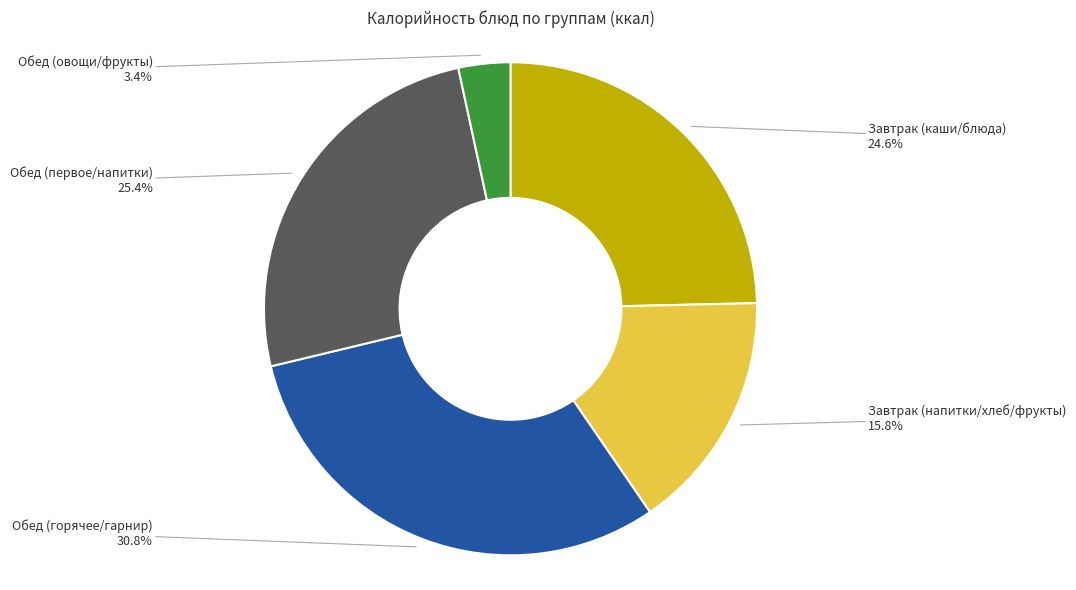

Does any single category account for the majority?

No